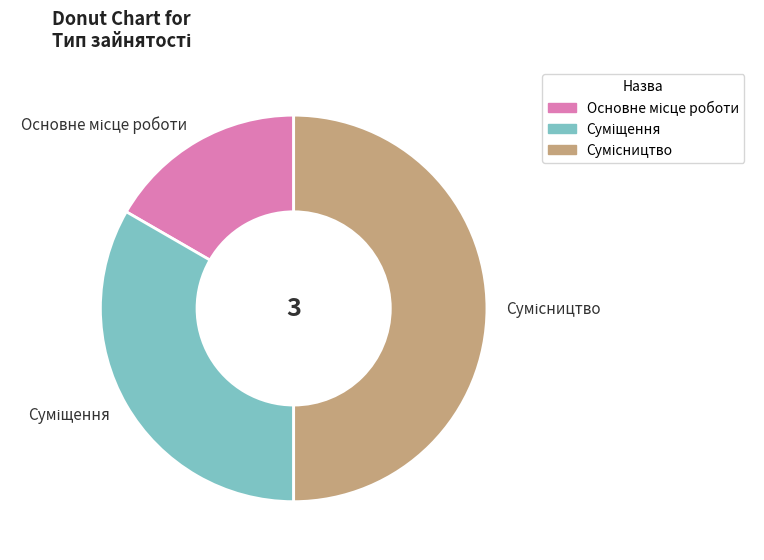

Count the number of slices in the pie.

3